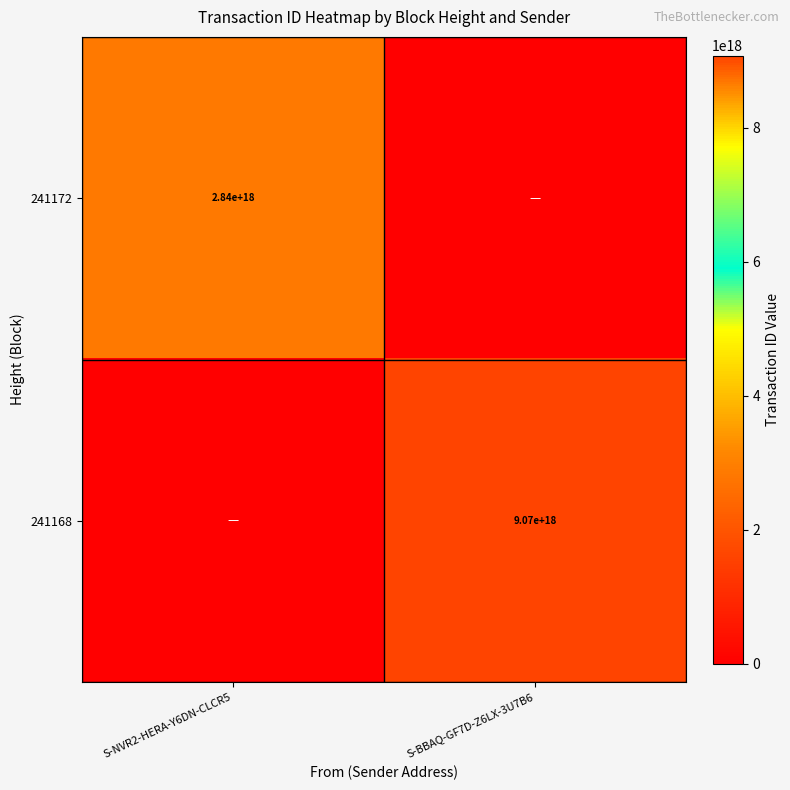

True or false: 241172 has a value of 1712145542804940288 at S-NVR2-HERA-Y6DN-CLCR5.

False